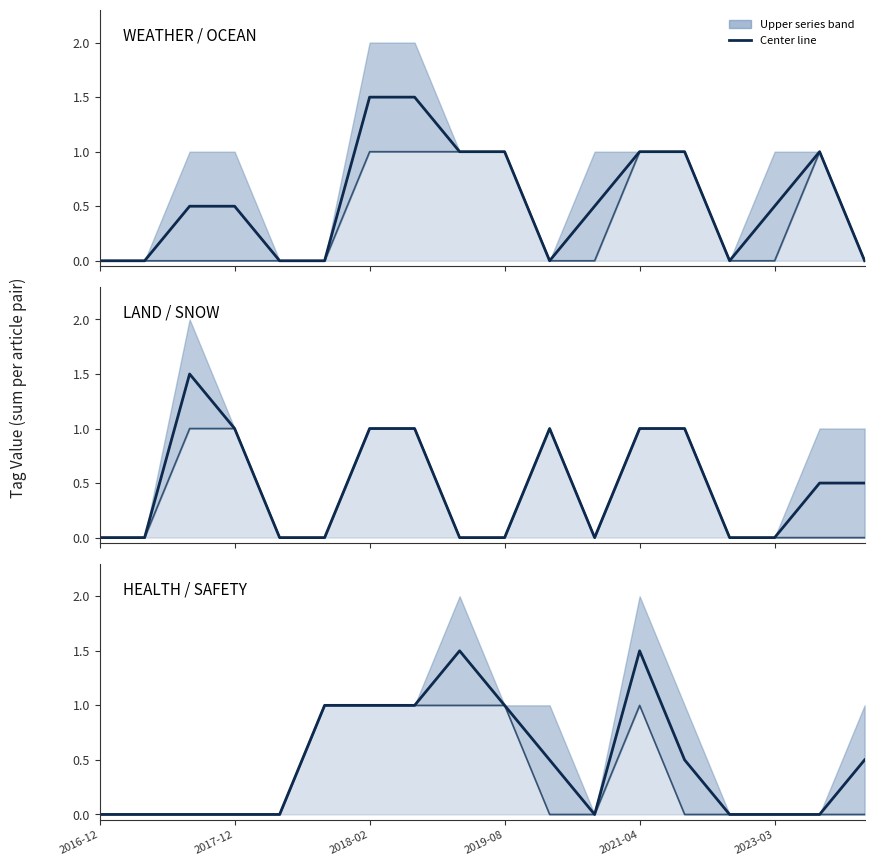

Which series changed the most between 2017-12 and 16?

WEATHER+OCEAN center